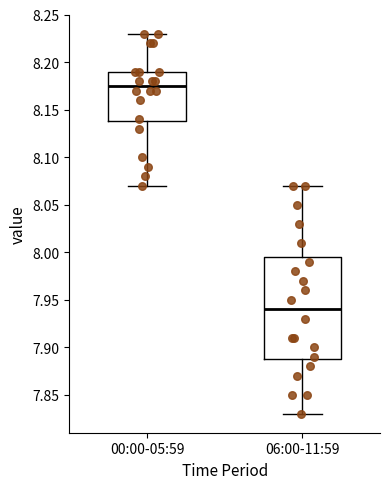

Reading left to right, read every box against the y-axis: the position of its median line, the range the box covers, and the ends of its whiskers. The values are not printed on the chart, so give them approximately, as read against the axis.

00:00-05:59: median 8.175, box 8.140 to 8.190, whiskers 8.070 to 8.230
06:00-11:59: median 7.940, box 7.890 to 7.995, whiskers 7.830 to 8.070